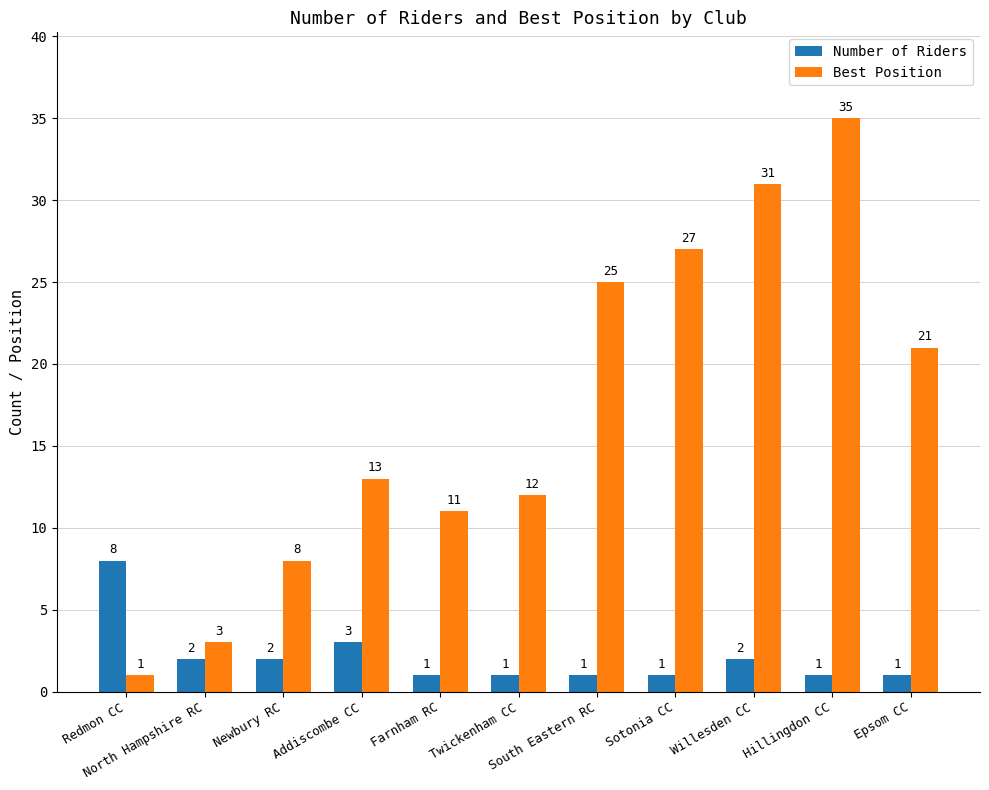

Which series has the largest total across all categories?

Best Position